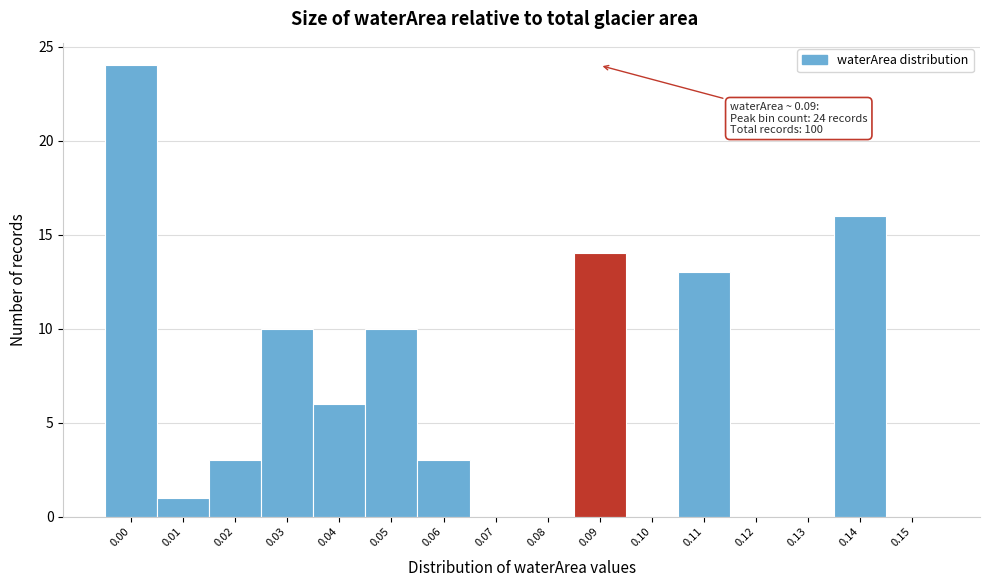

Reading right to left, extract all data points from this chart.

0.15=0	0.14=16	0.13=0	0.12=0	0.11=13	0.10=0	0.09=14	0.08=0	0.07=0	0.06=3	0.05=10	0.04=6	0.03=10	0.02=3	0.01=1	0.00=24